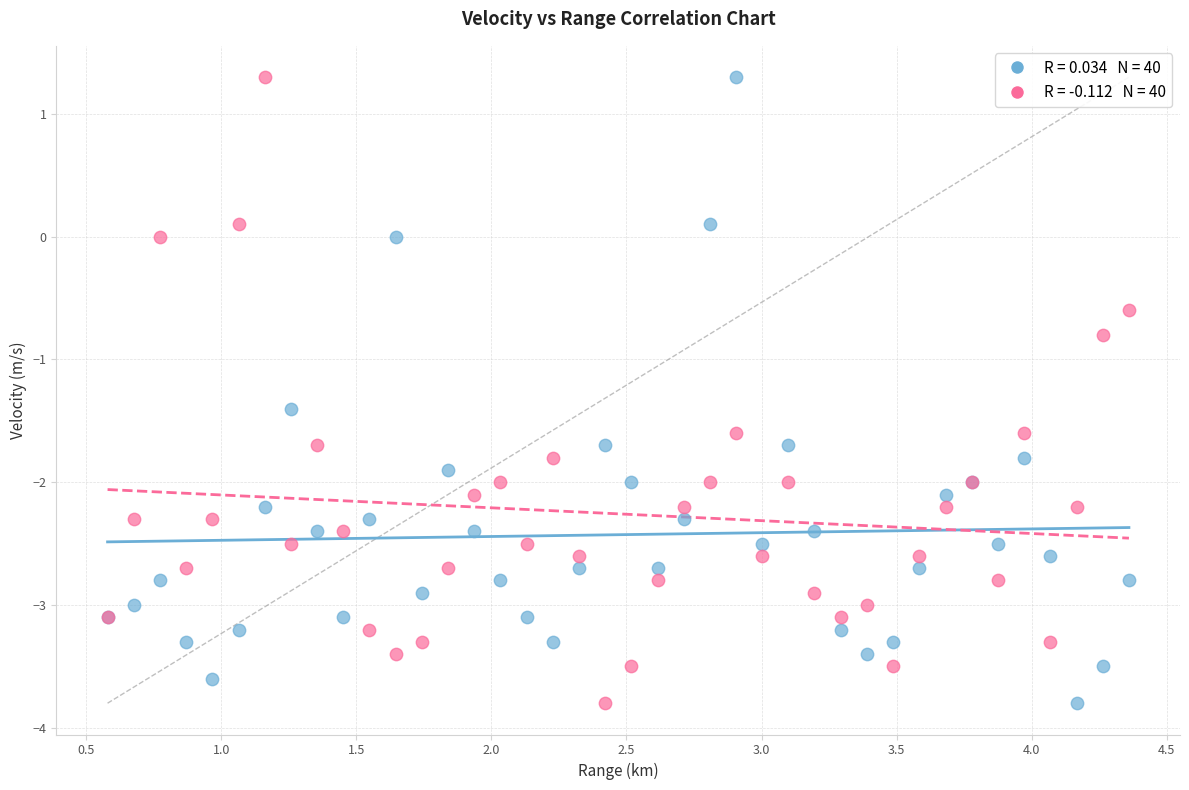

Across all series, what Y value is closest to -1?

-0.8